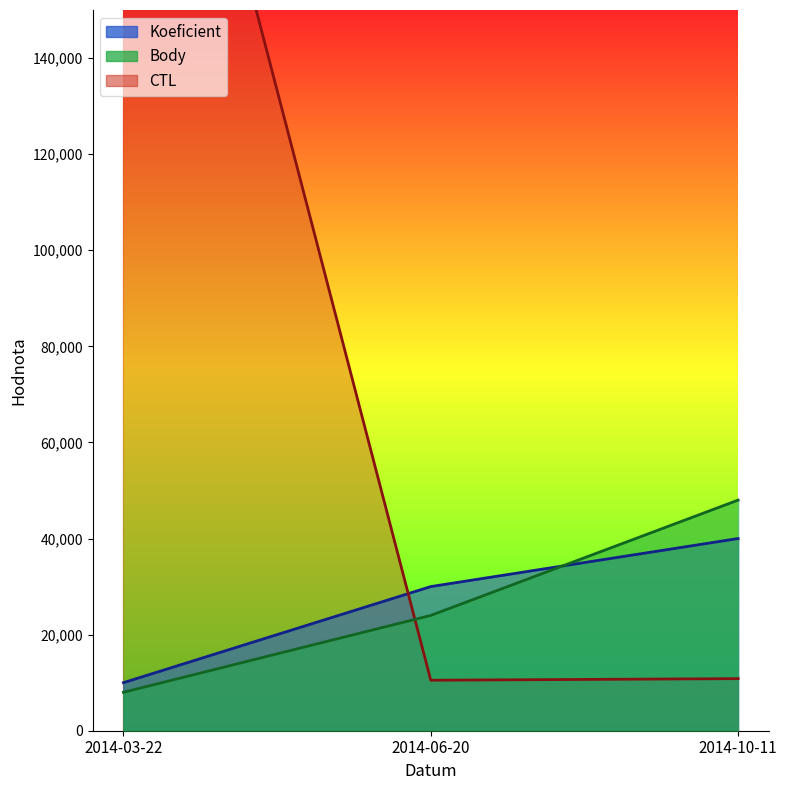

Which series has the largest total across all categories?

CTL